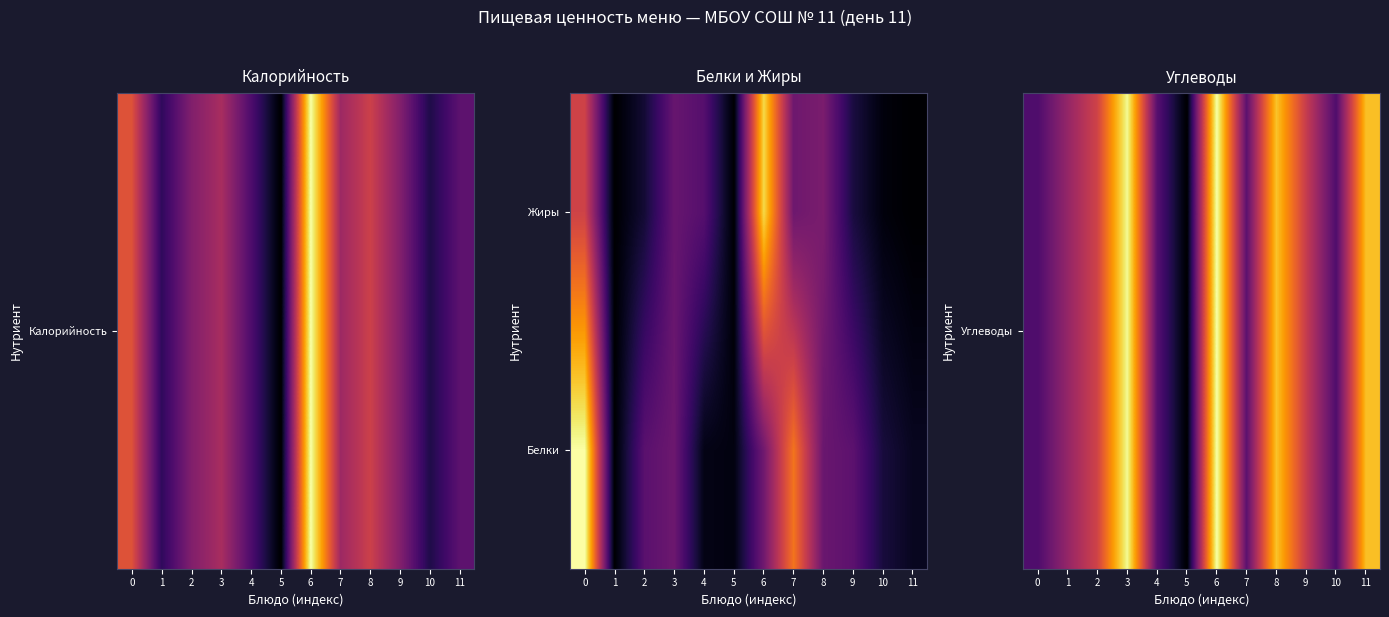

How many series are shown in this chart?

2